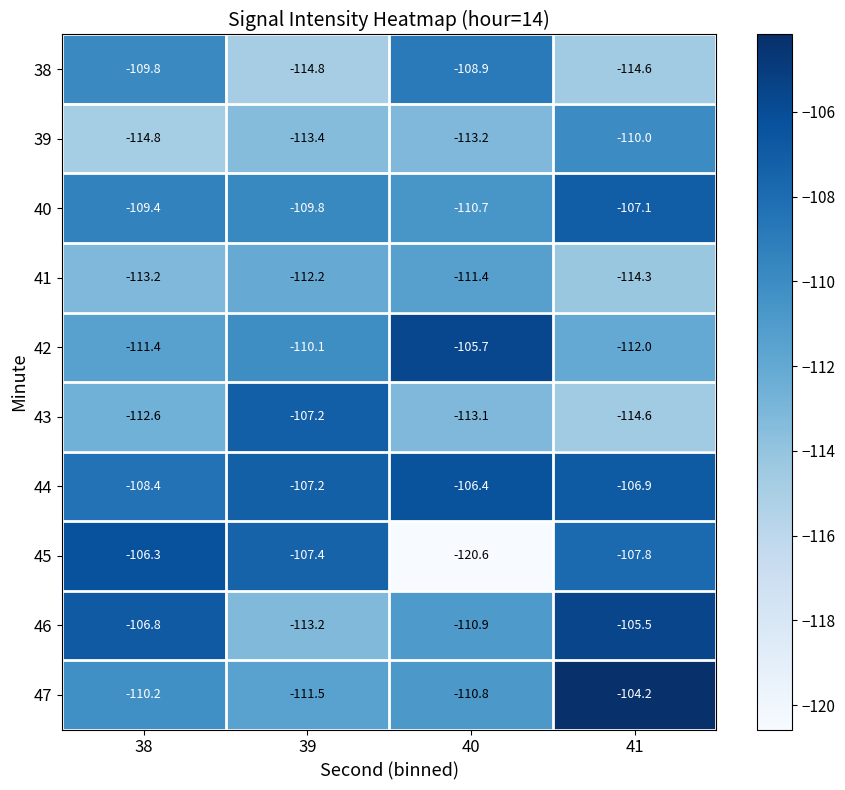

What is the average value of the 38 series?

-112.0